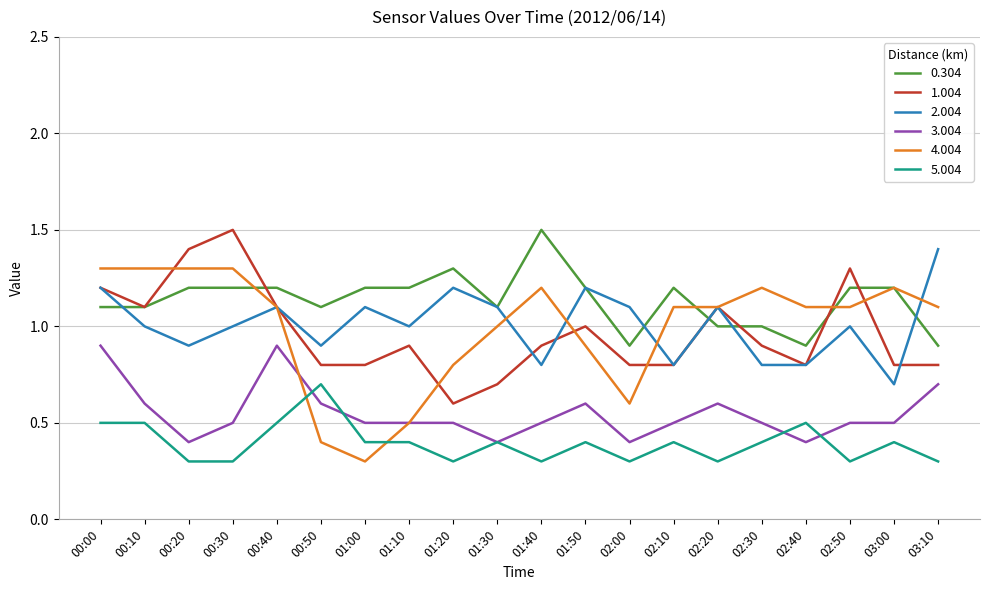

The value of 3.004 at 02:30 is 0.2. True or false?

False